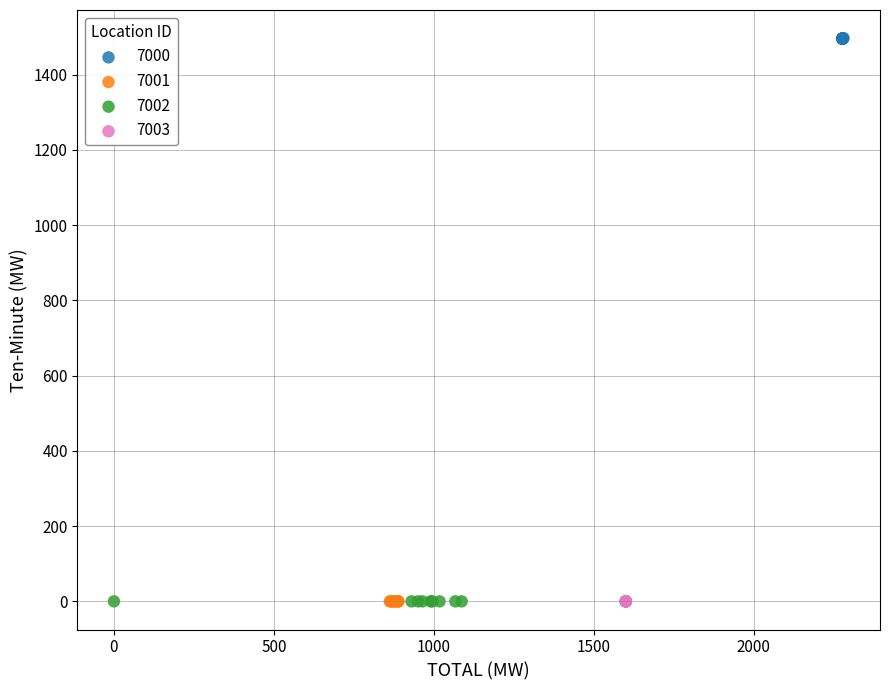

Which series reaches the maximum Y coordinate?

7000